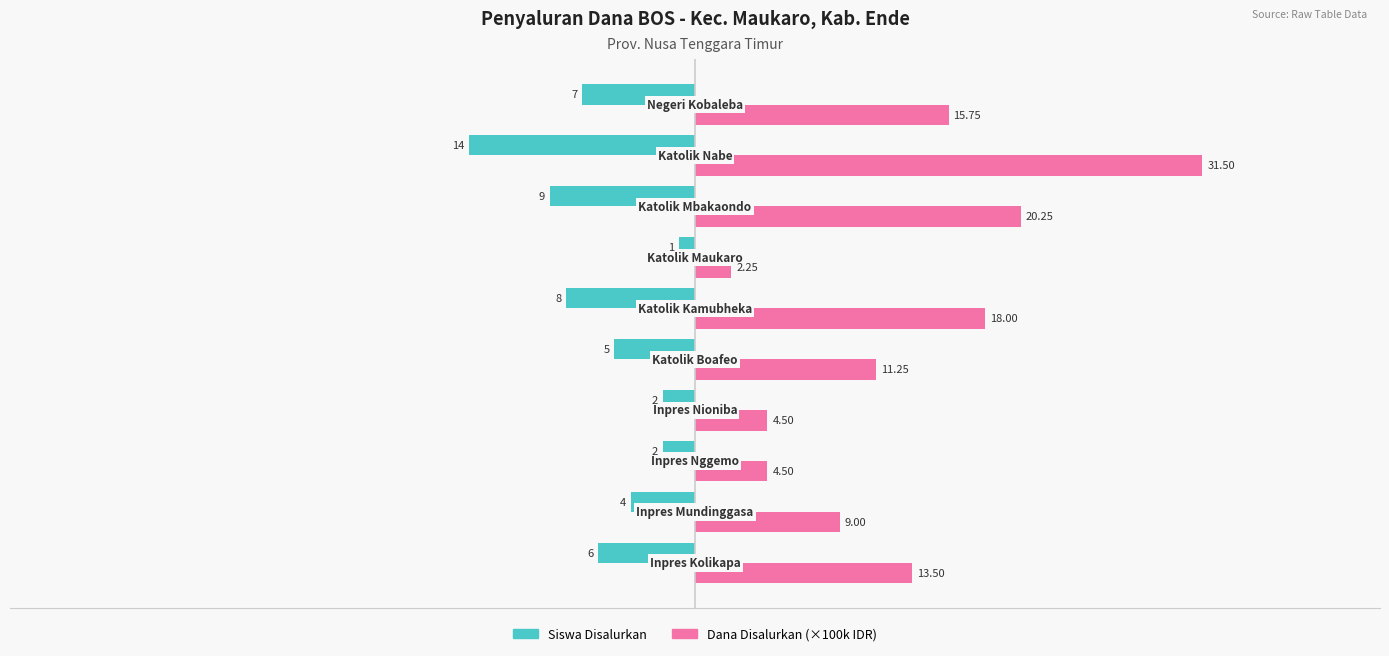

What is the difference between the second highest and second lowest values in the Siswa Disalurkan series?

7.0